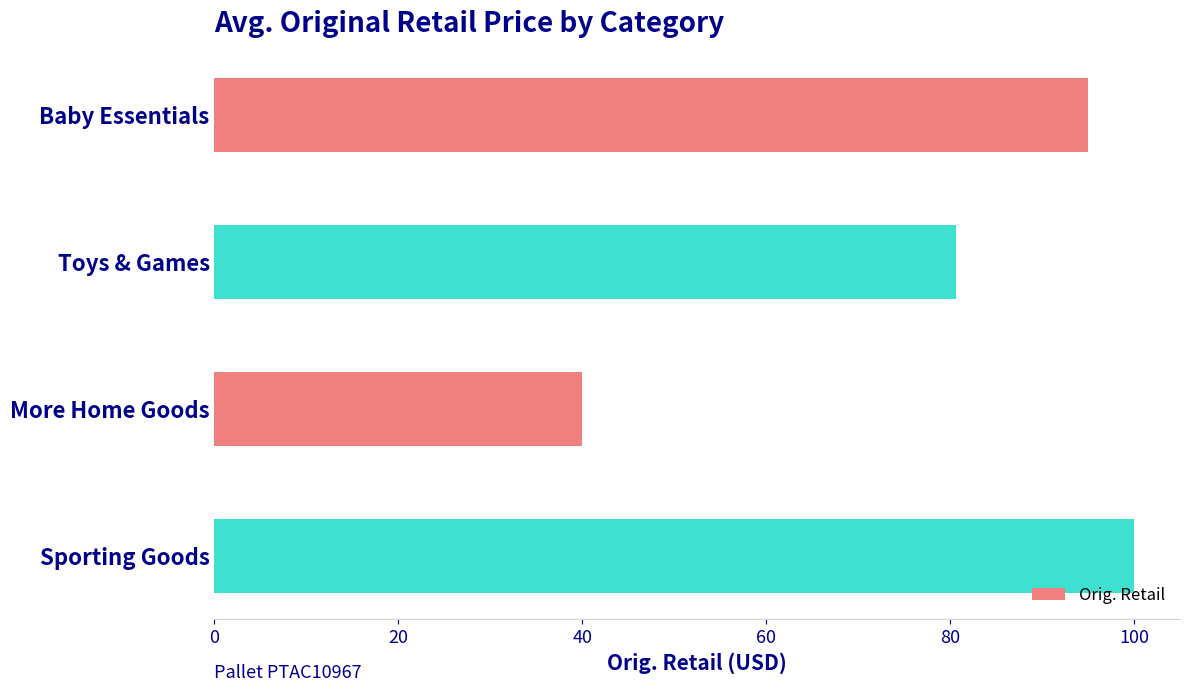

How many categories are shown in the chart?

4